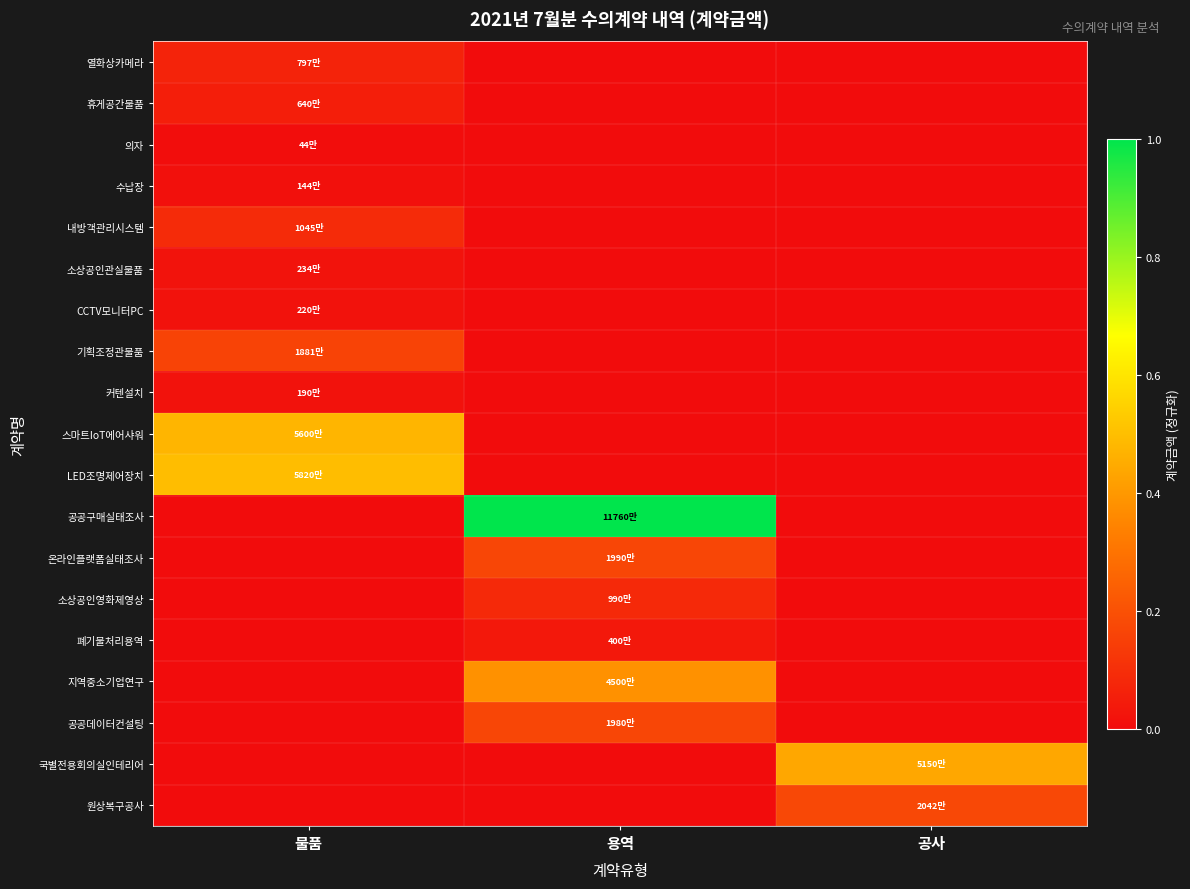

Reading right to left, what are all the values shown in this chart?

열화상카메라: 공사=0.0	용역=0.0	물품=0.1
휴게공간물품: 공사=0.0	용역=0.0	물품=0.1
의자: 공사=0.0	용역=0.0	물품=0.0
수납장: 공사=0.0	용역=0.0	물품=0.0
내방객관리시스템: 공사=0.0	용역=0.0	물품=0.1
소상공인관실물품: 공사=0.0	용역=0.0	물품=0.0
CCTV모니터PC: 공사=0.0	용역=0.0	물품=0.0
기획조정관물품: 공사=0.0	용역=0.0	물품=0.2
커텐설치: 공사=0.0	용역=0.0	물품=0.0
스마트IoT에어샤워: 공사=0.0	용역=0.0	물품=0.5
LED조명제어장치: 공사=0.0	용역=0.0	물품=0.5
공공구매실태조사: 공사=0.0	용역=1.0	물품=0.0
온라인플랫폼실태조사: 공사=0.0	용역=0.2	물품=0.0
소상공인영화제영상: 공사=0.0	용역=0.1	물품=0.0
폐기물처리용역: 공사=0.0	용역=0.0	물품=0.0
지역중소기업연구: 공사=0.0	용역=0.4	물품=0.0
공공데이터컨설팅: 공사=0.0	용역=0.2	물품=0.0
국별전용회의실인테리어: 공사=0.4	용역=0.0	물품=0.0
원상복구공사: 공사=0.2	용역=0.0	물품=0.0